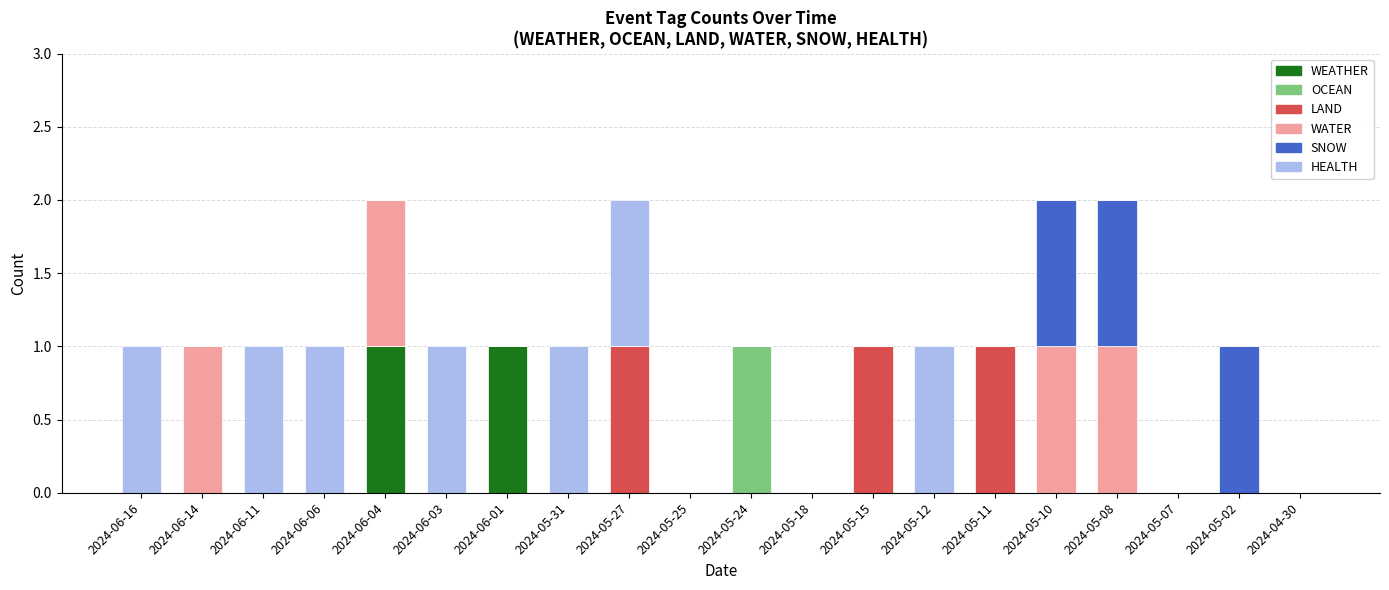

True or false: WEATHER has a value of -1 at 2024-05-11.

False